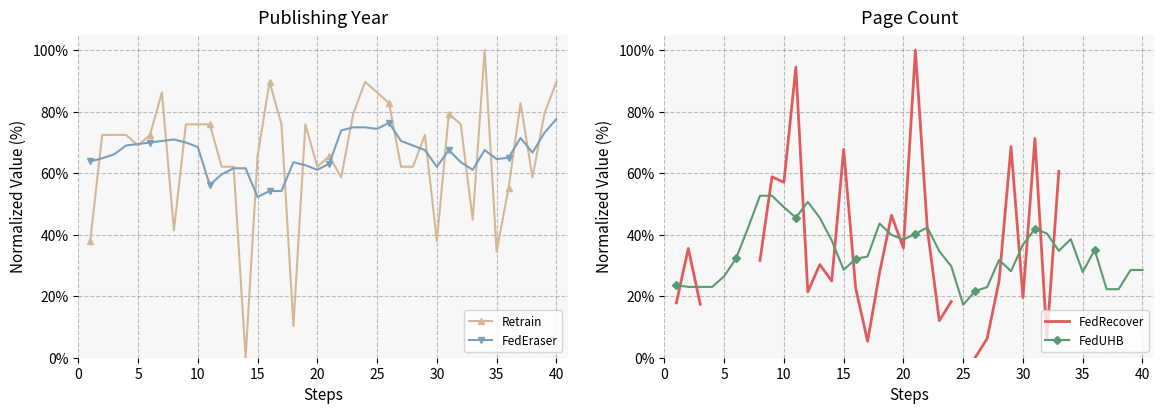

Count the number of categories in the chart.

40